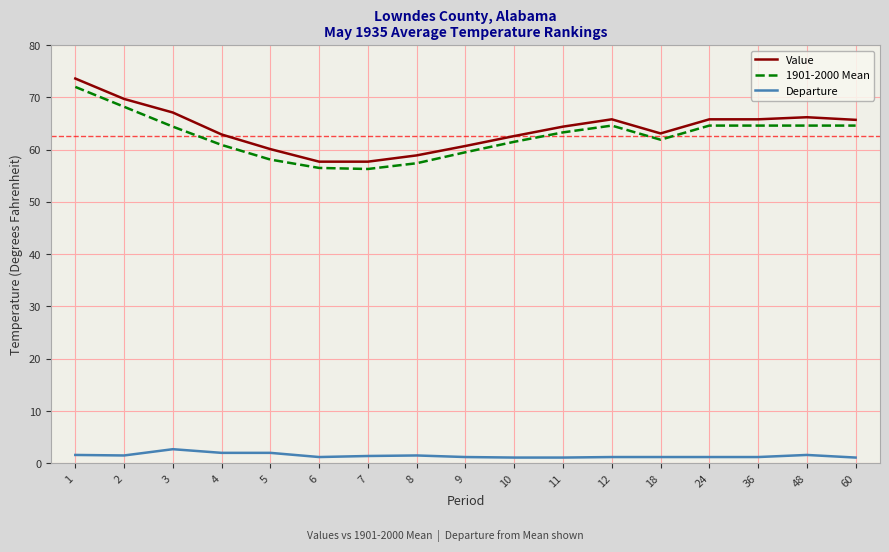

True or false: 1901-2000 Mean and Departure cross at least once.

False